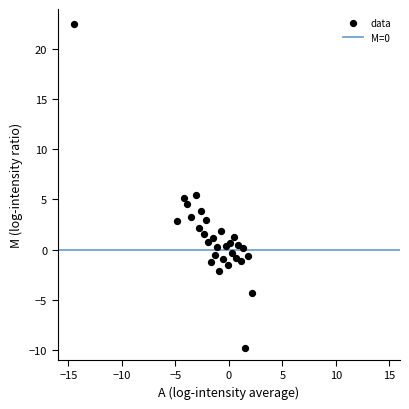

What is the range of Y values (max minus min)?

32.3